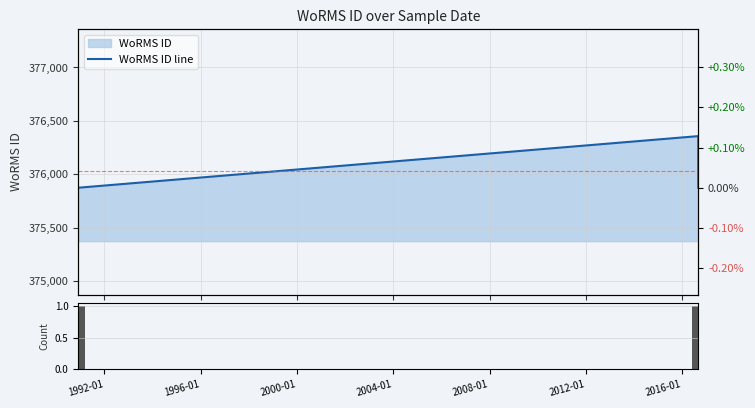

How many data points in WoRMS ID line are above 375874?

1